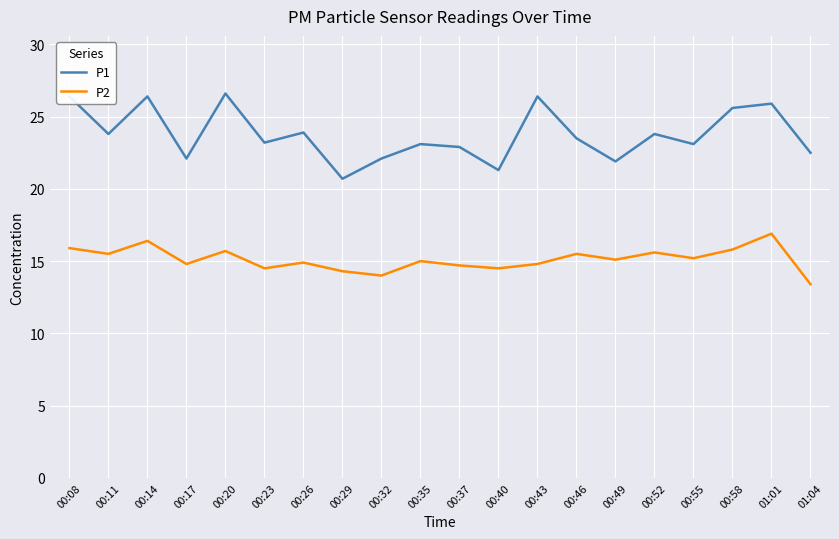

What is the spread (max minus min) of values at 00:55?

7.9